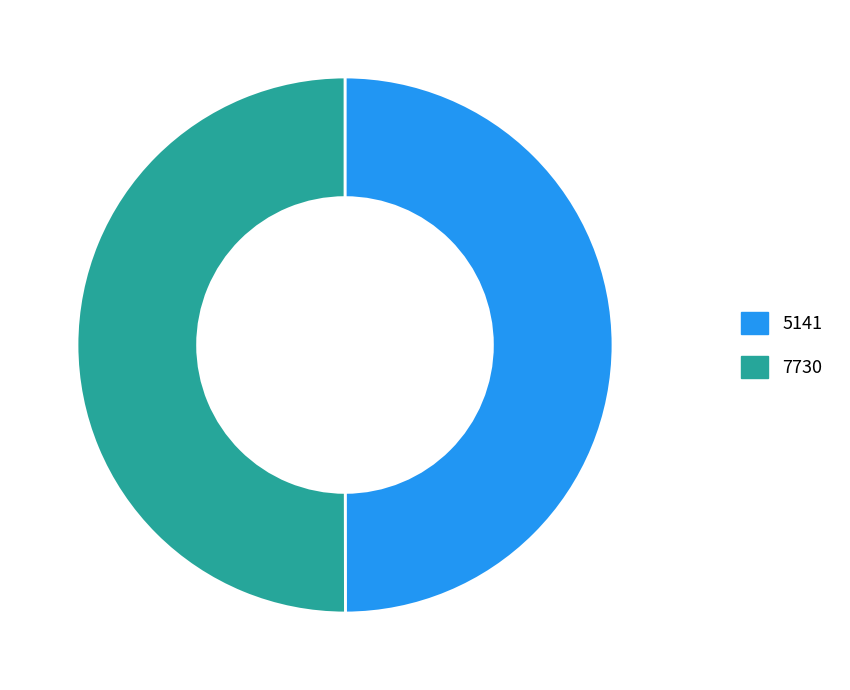

What is the ratio of the value at 5141 to the value at 7730?

1.0